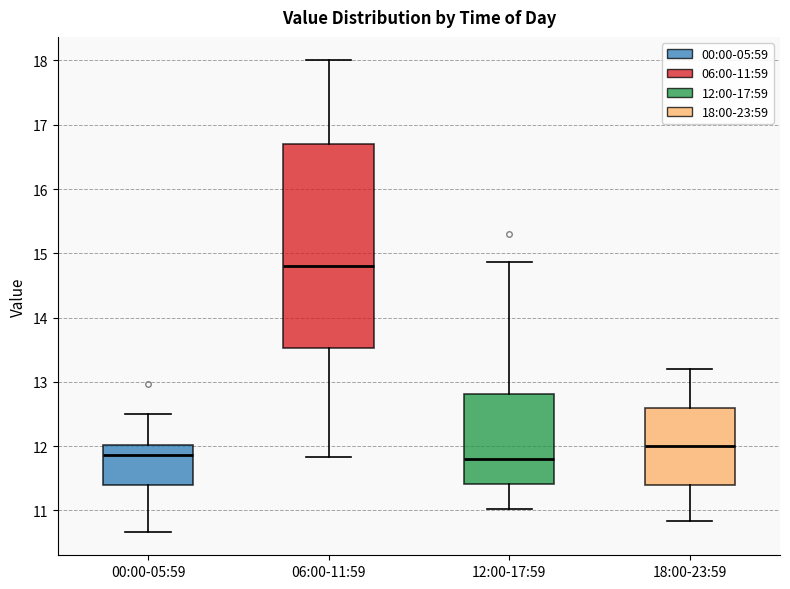

Reading left to right, read every box against the y-axis: the position of its median line, the range the box covers, and the ends of its whiskers. The values are not printed on the chart, so give them approximately, as read against the axis.

00:00-05:59: median 11.9, box 11.4 to 12.0, whiskers 10.7 to 12.5
06:00-11:59: median 14.8, box 13.5 to 16.7, whiskers 11.8 to 18.0
12:00-17:59: median 11.8, box 11.4 to 12.8, whiskers 11.0 to 14.9
18:00-23:59: median 12.0, box 11.4 to 12.6, whiskers 10.8 to 13.2